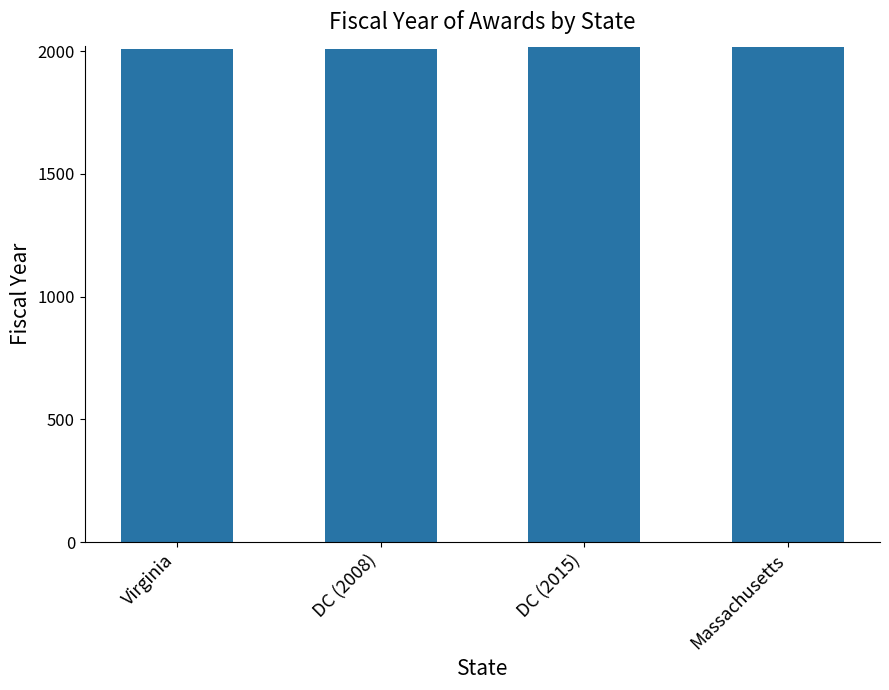

What is the change in value from DC (2015) to Massachusetts?

+2